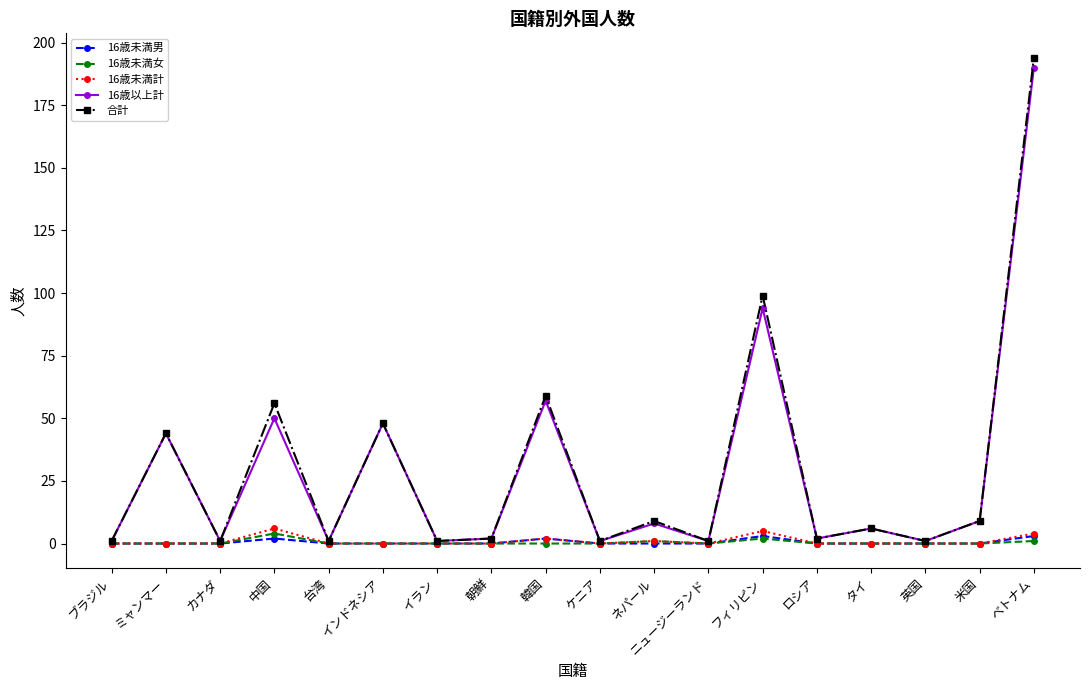

What is the difference between the second highest and second lowest values in the 16歳未満計 series?

5